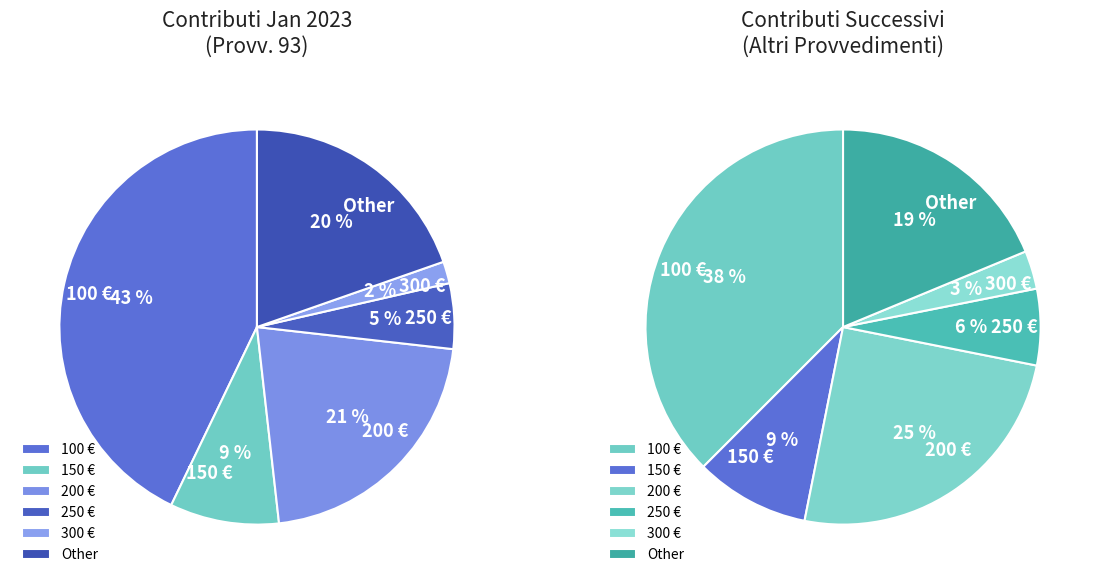

Is there a majority slice in this chart?

No